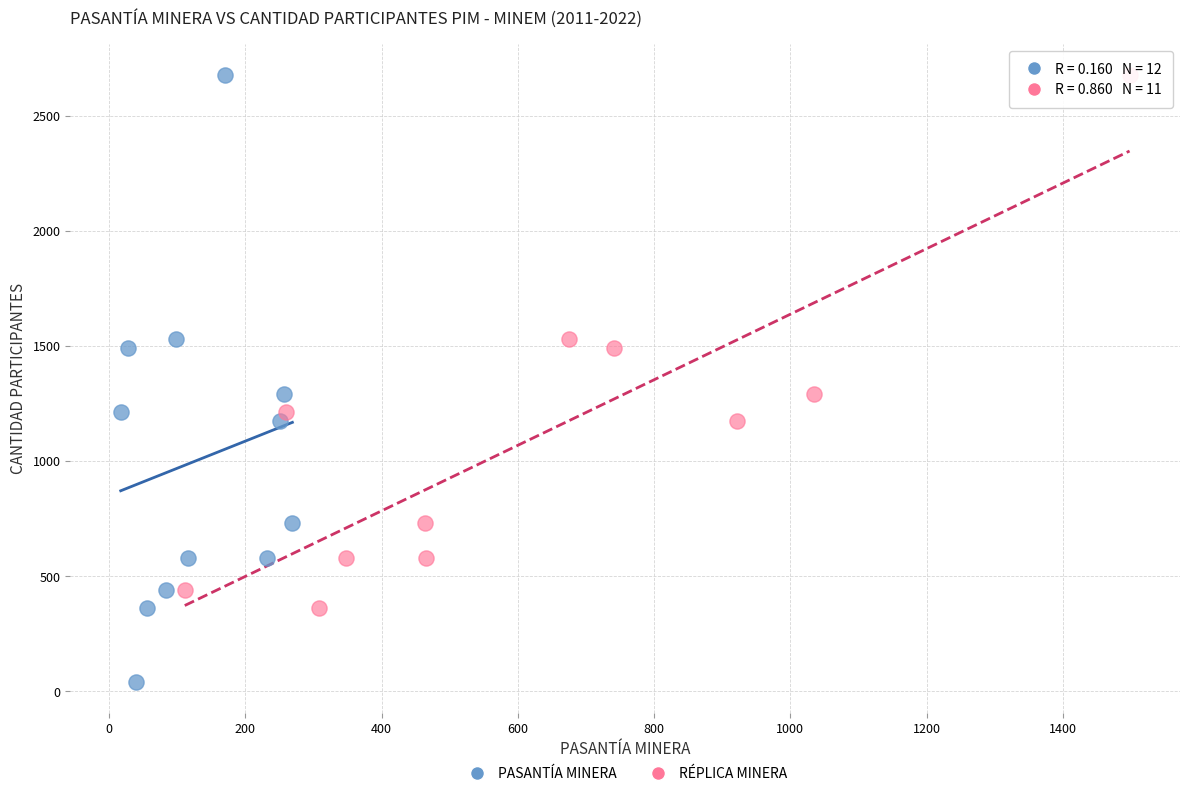

Which series has the widest spread of Y values?

PASANTÍA MINERA